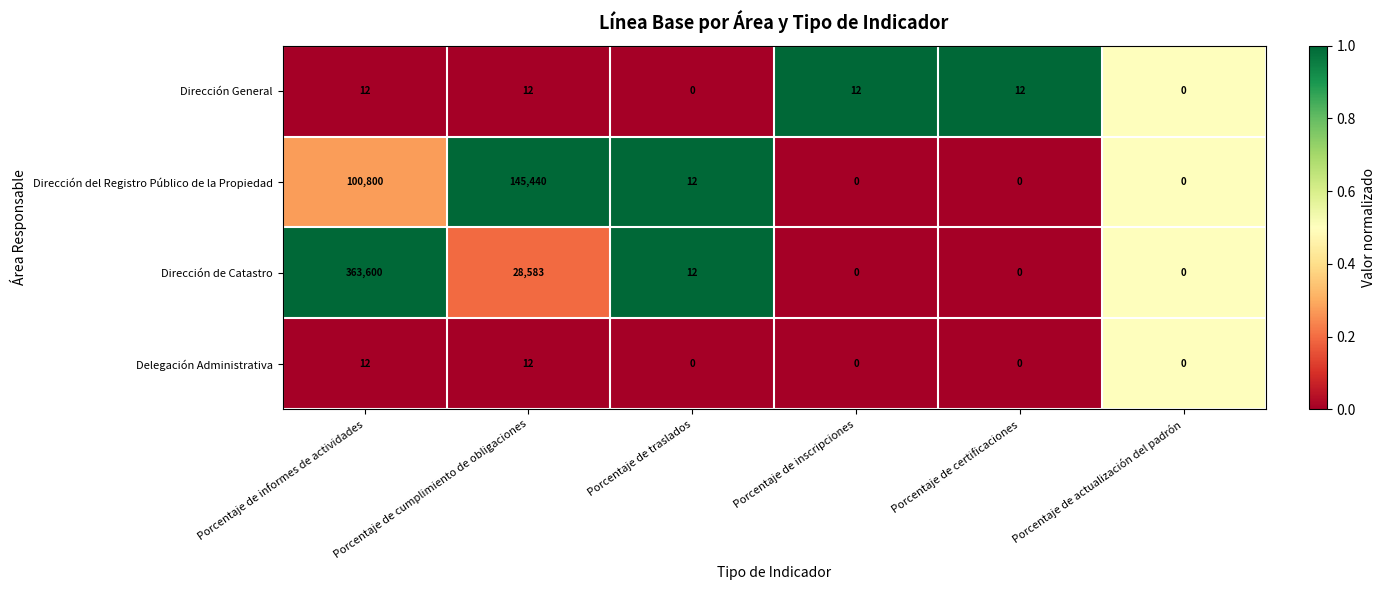

The value of Dirección General at Porcentaje de informes de actividades is 22. True or false?

False